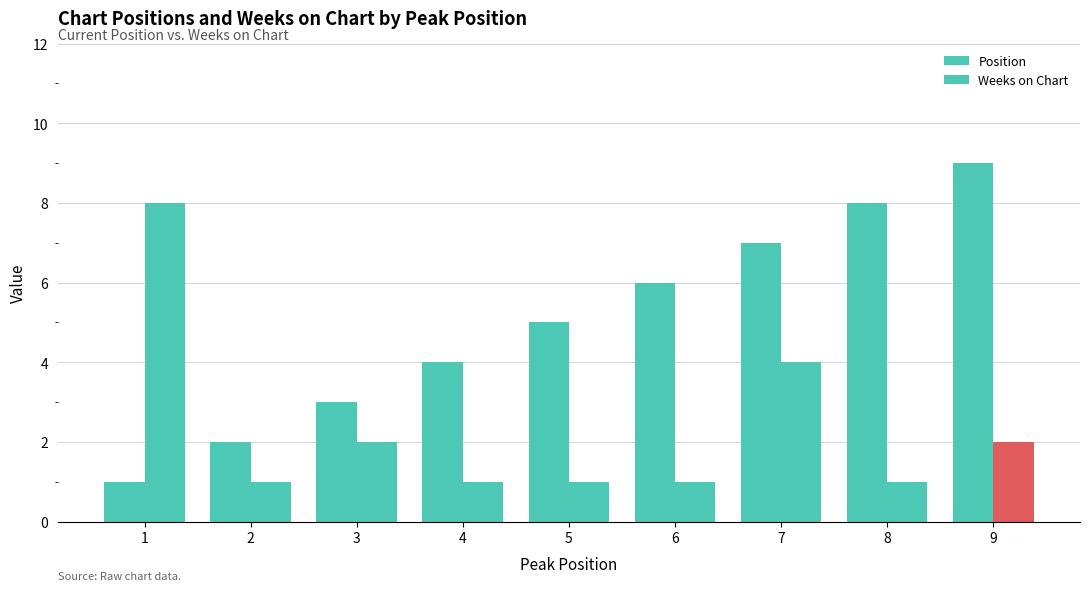

How many bars are there in each group?

2